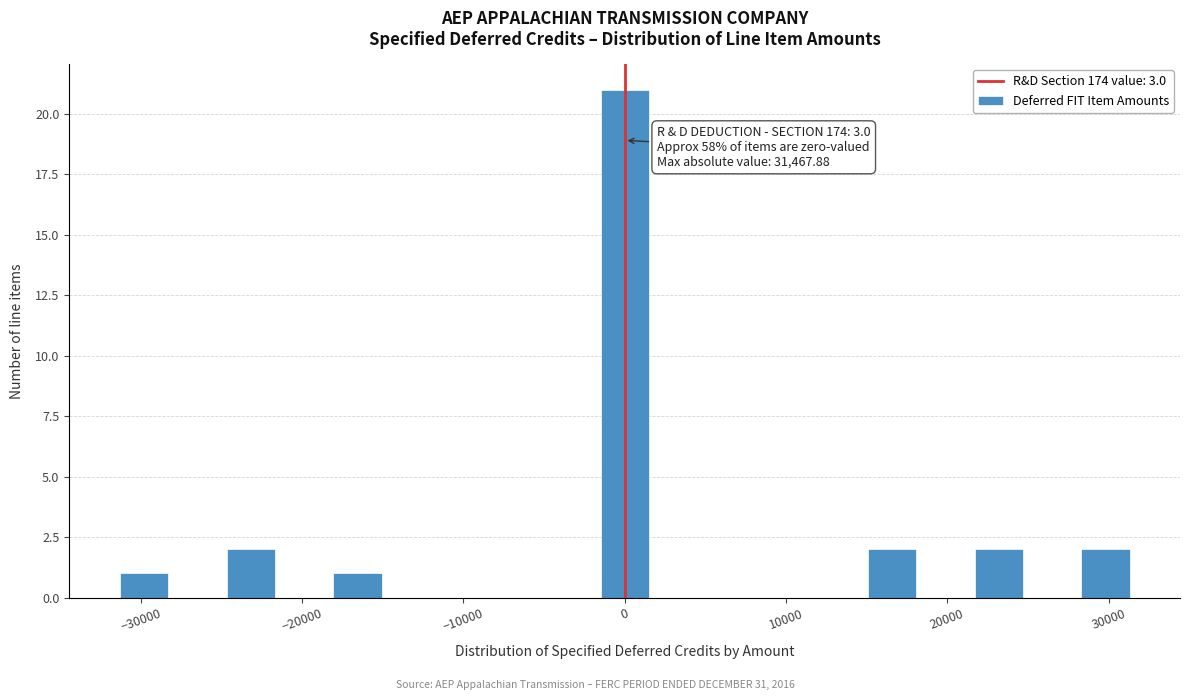

Read against the x-axis, roughly where is the centre of the tallest bar?

0